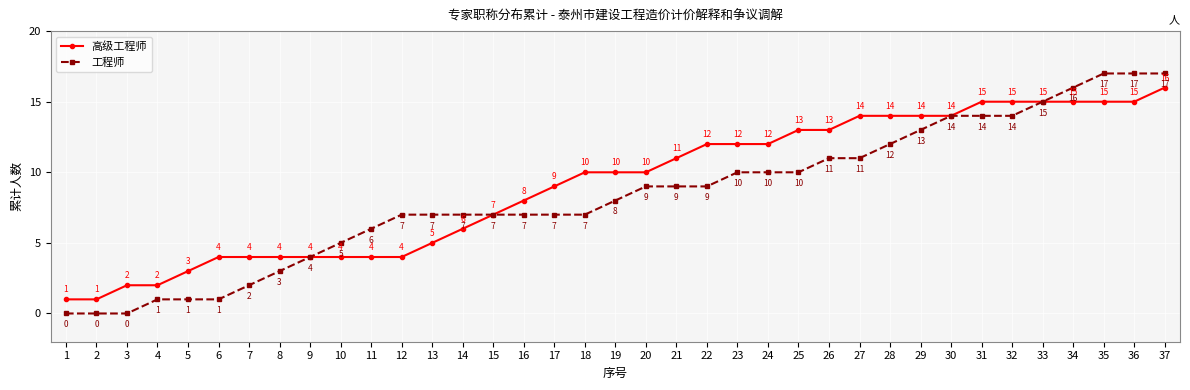

Is the value of 工程师 at 23 greater than the value of 高级工程师 at 7?

Yes